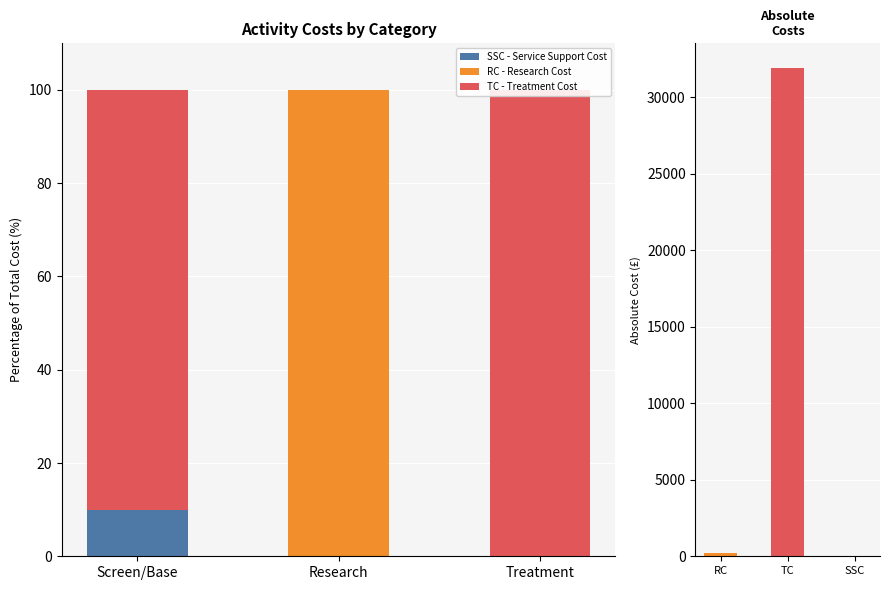

At how many categories does at least one series exceed 58?

3